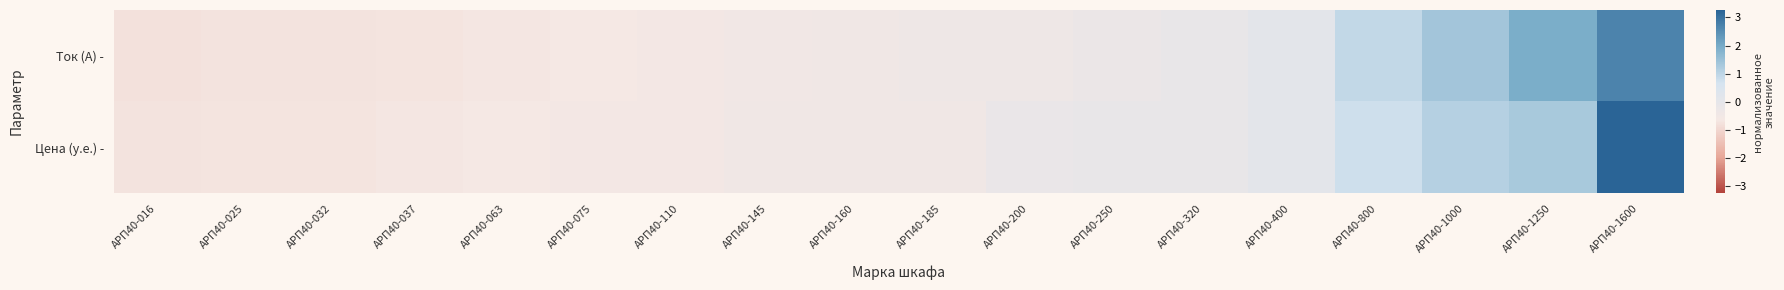

Where is Ток (А) - nearest to the value 0?

АРП40-400